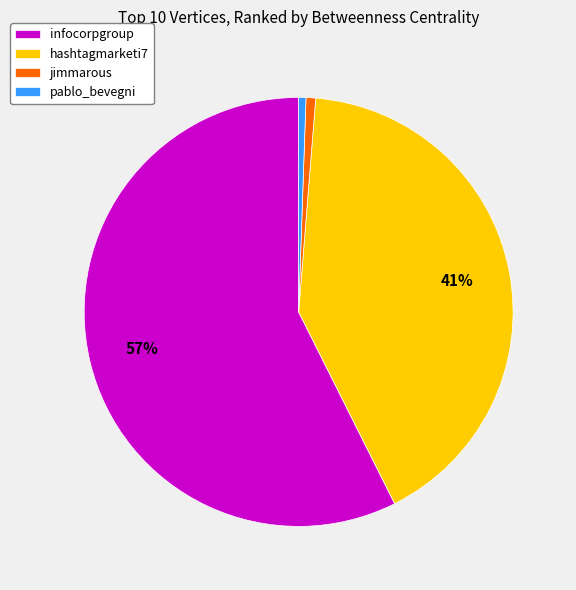

True or false: infocorpgroup accounts for 62% of the total.

False